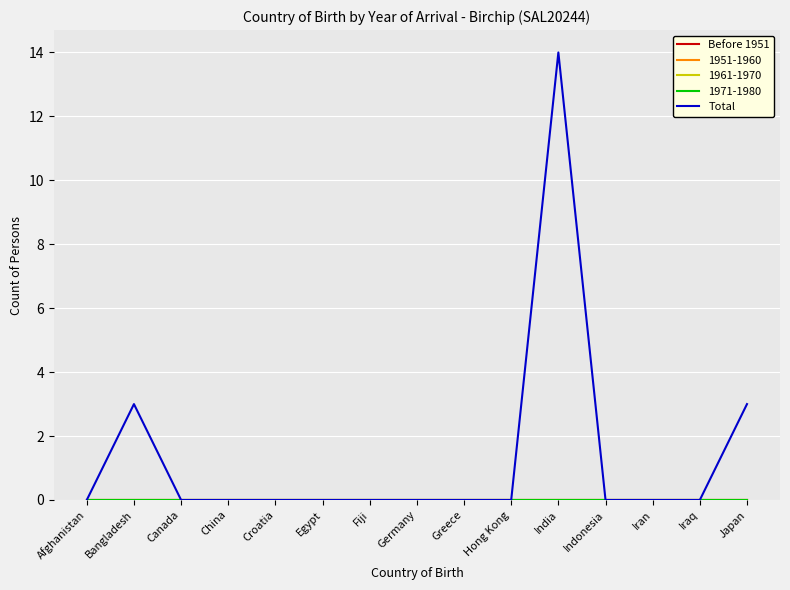

What is the difference between the maximum and minimum values in the Total series?

14